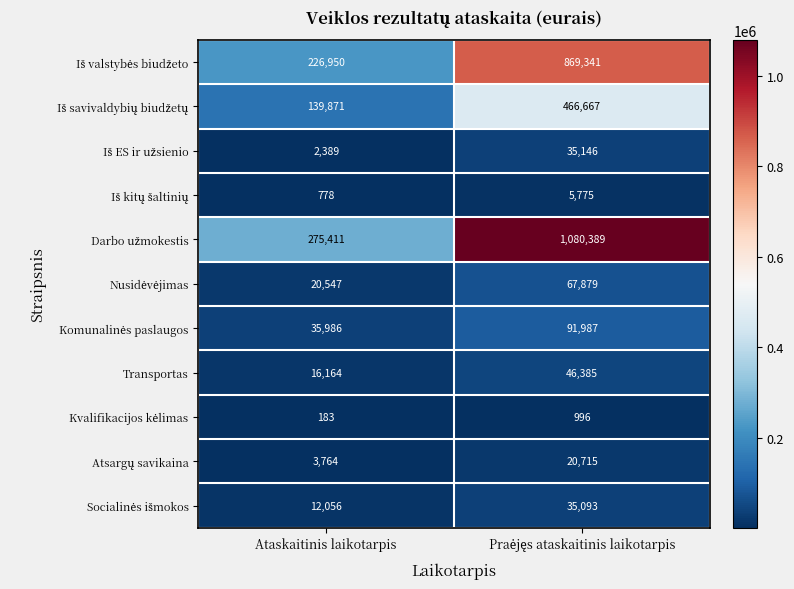

How many distinct data groups are displayed?

11